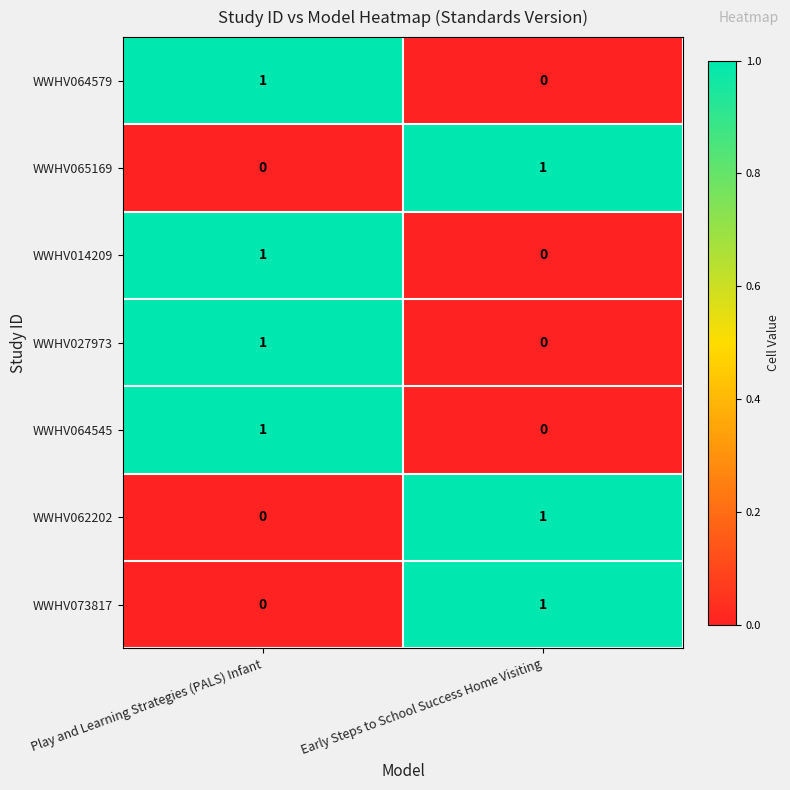

List the labels in order of WWHV014209 value, smallest first.

Early Steps to School Success Home Visiting, Play and Learning Strategies (PALS) Infant